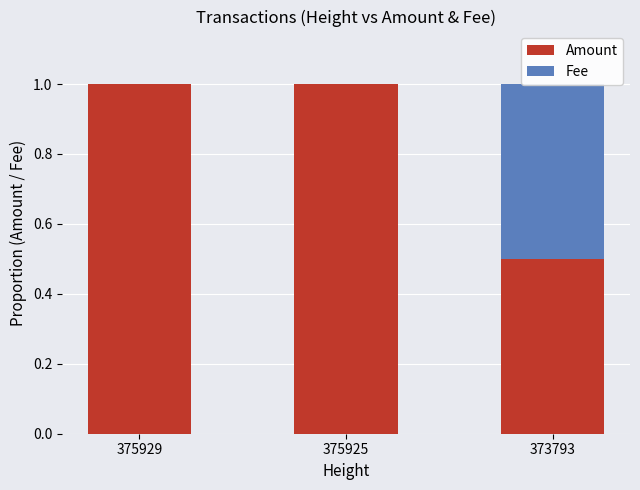

Which label corresponds to the smallest value in the chart?

375929